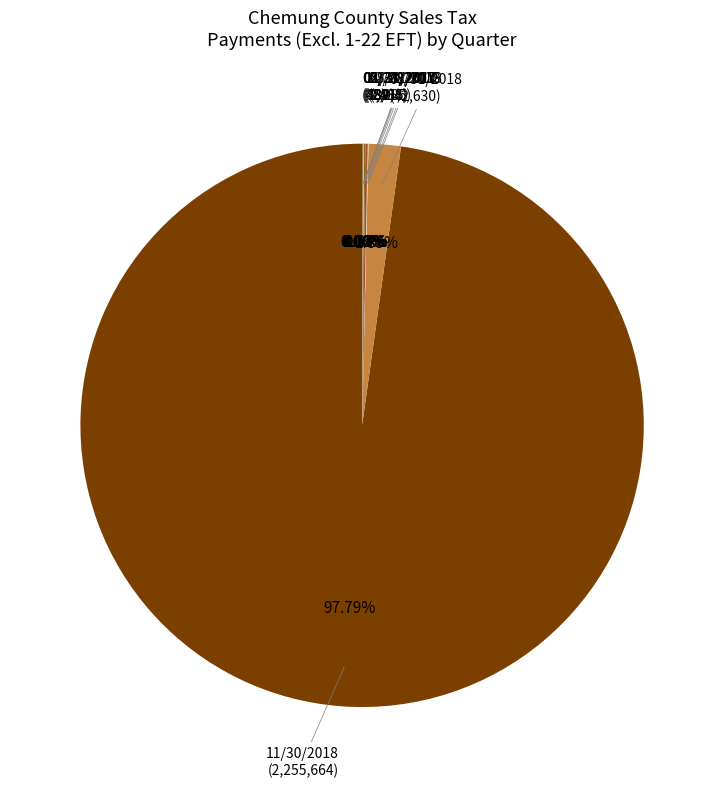

Which slice represents more than half of the pie?

11/30/2018